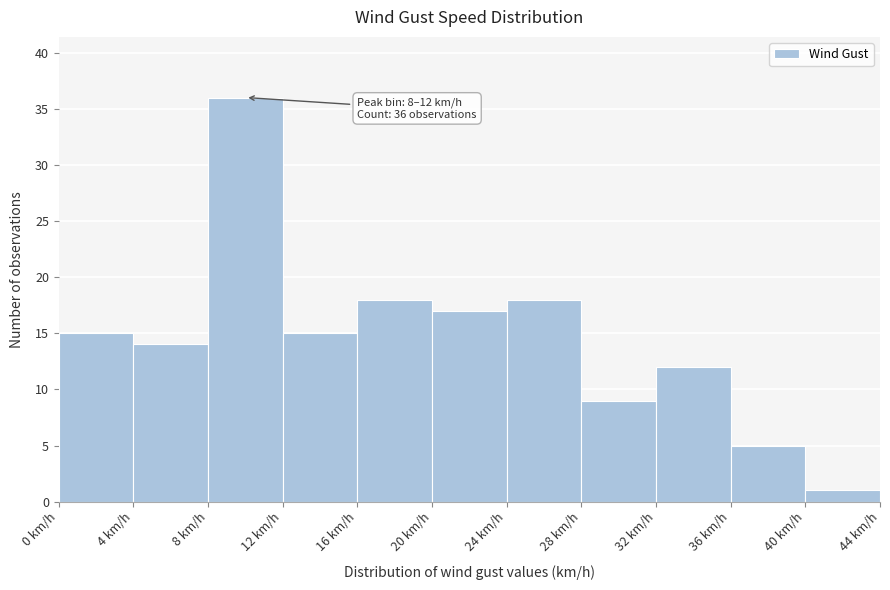

Over which range of the x-axis is the bar tallest?

8 to 12